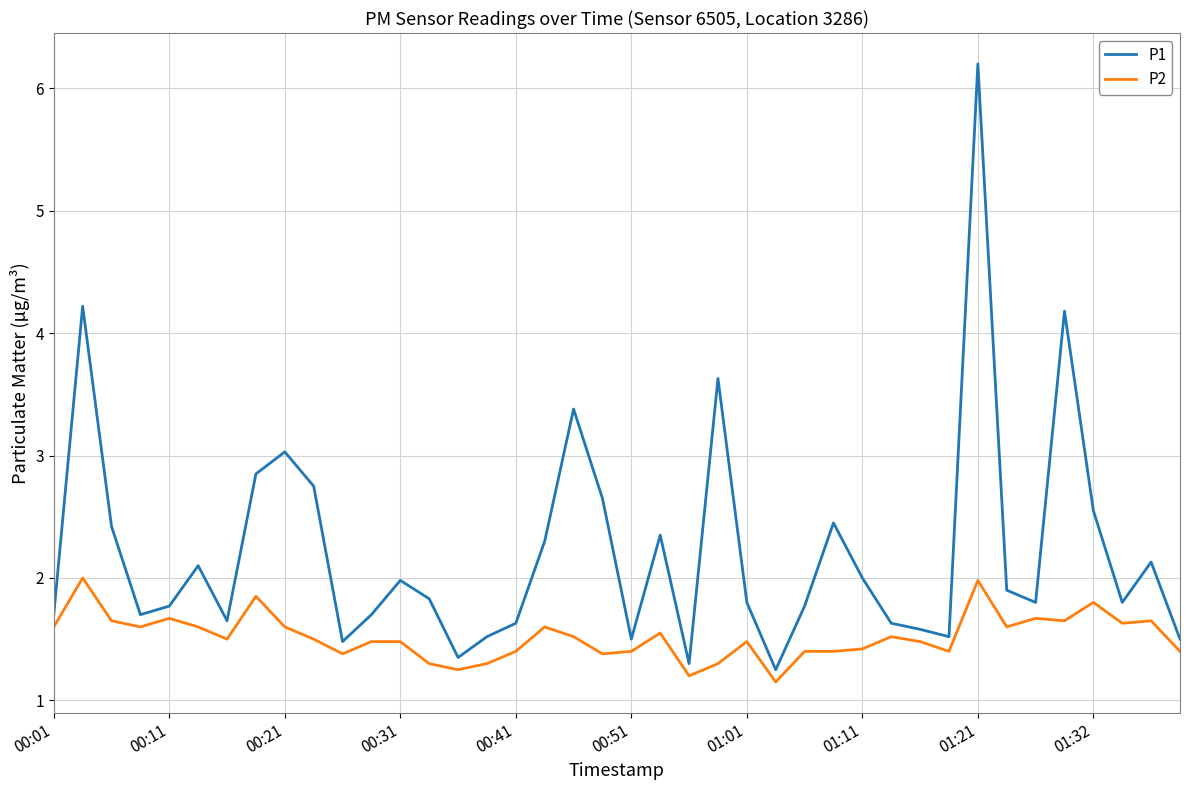

Which series has the largest range (max minus min)?

P1